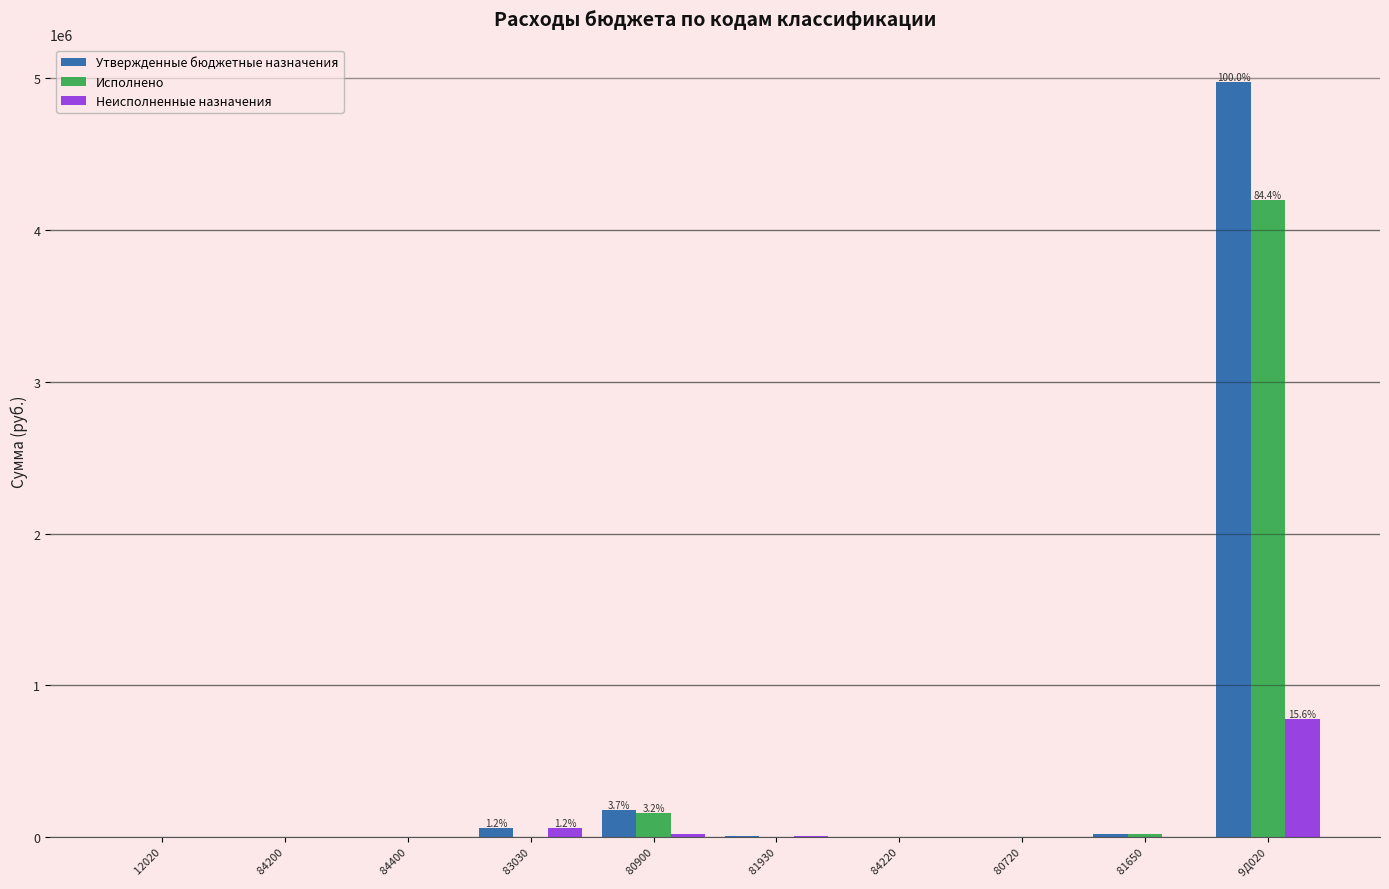

Which label corresponds to the largest value in the chart?

 9Д020